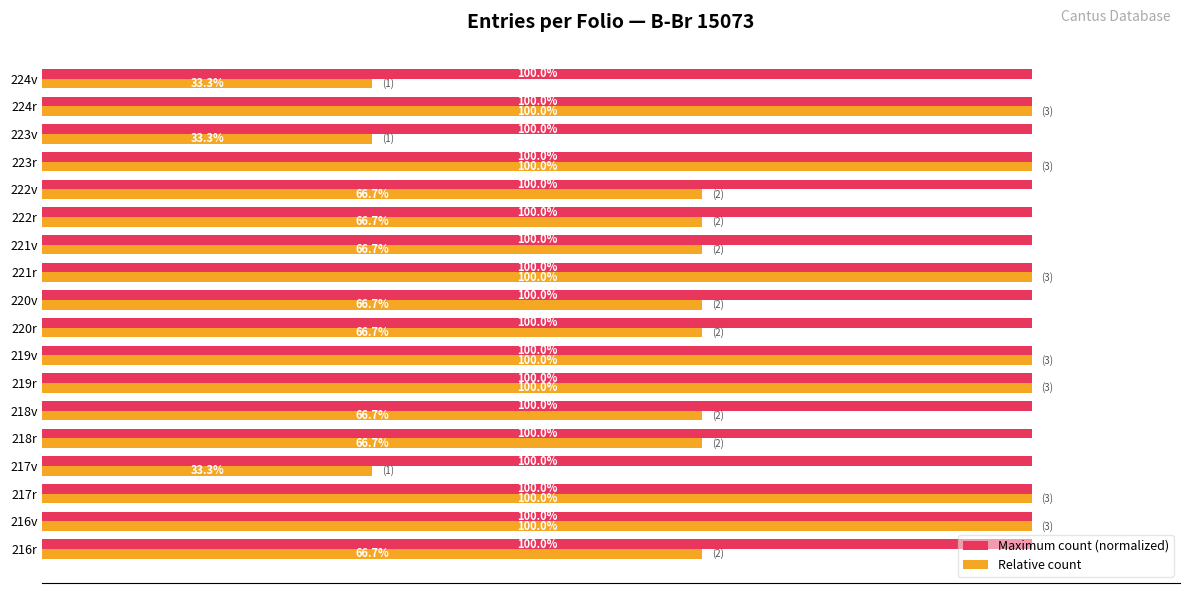

Which series has the largest range (max minus min)?

Relative count